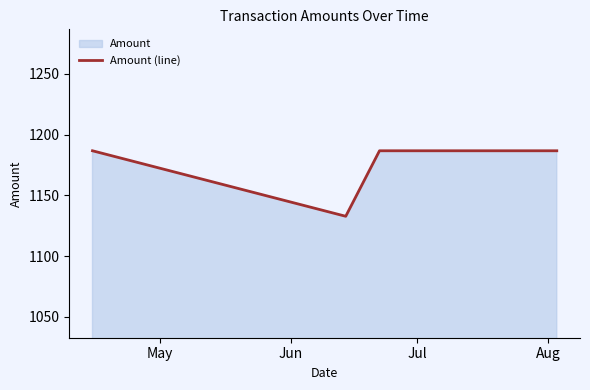

Reading left to right, extract all data points from this chart.

1186.7	1132.7	1186.7	1186.7